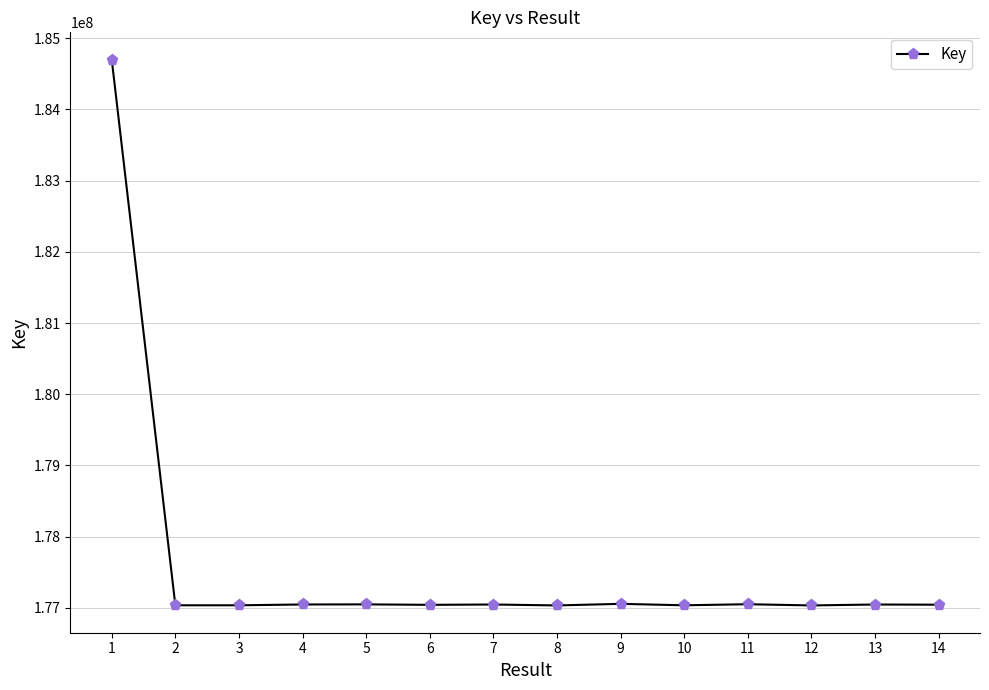

What is the smallest value displayed?

177032295